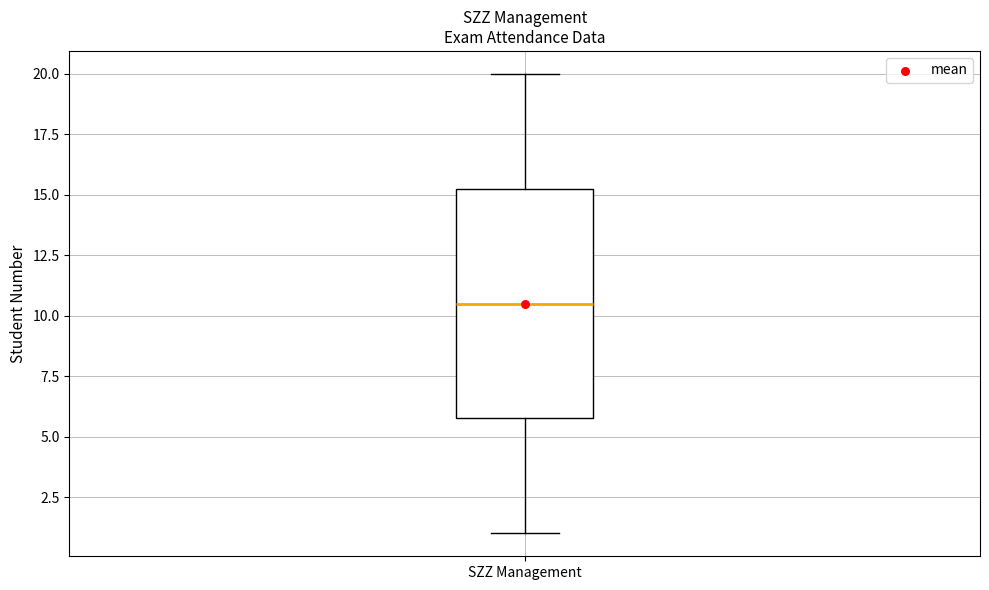

Transcribe this box plot: give where the median line is, the range the box spans, and where the two whiskers end, as read against the y-axis. The values are not printed on the chart, so give them approximately, as read against the axis.

median 10.5, box 6.0 to 15.5, whiskers 1.0 to 20.0